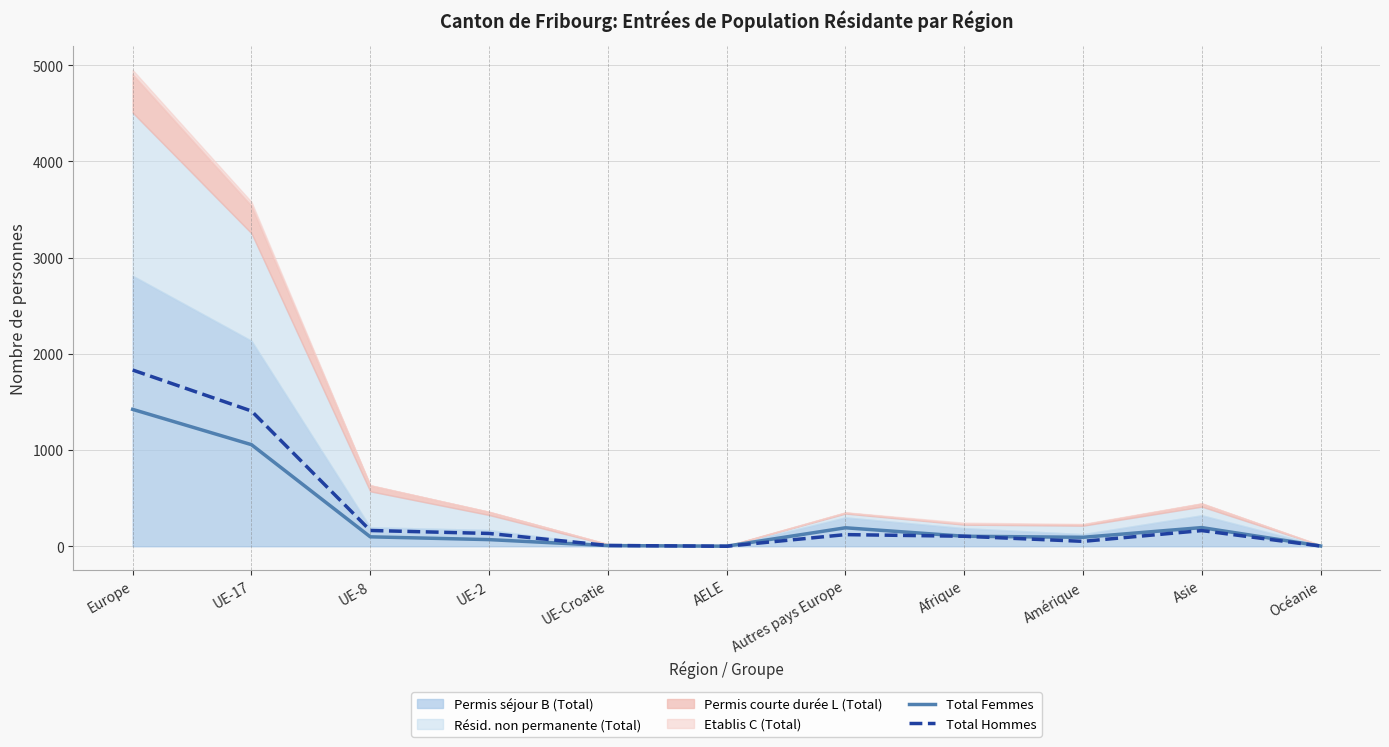

Where do Total Hommes and Total Femmes first cross each other?

UE-Croatie and AELE